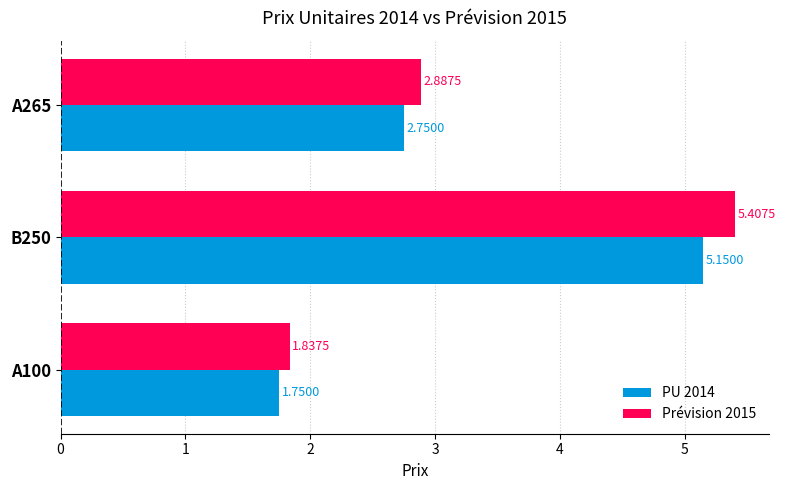

At which category is the sum across all series the highest?

B250